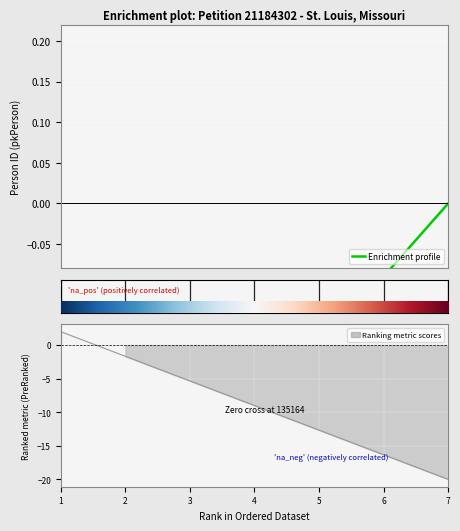

The chart shows a value of -5.5 at Auguste Choteau. True or false?

False